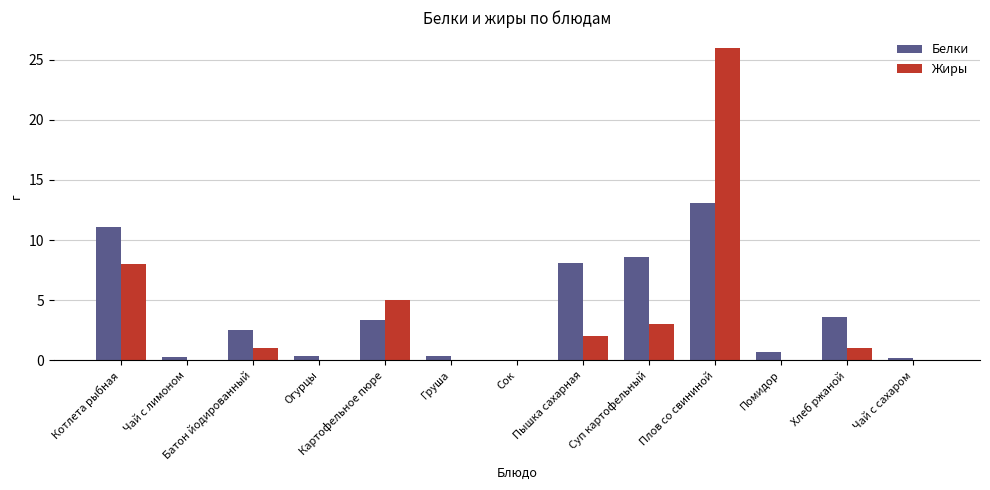

The Жиры series shows 2.0 at Пышка сахарная. True or false?

True